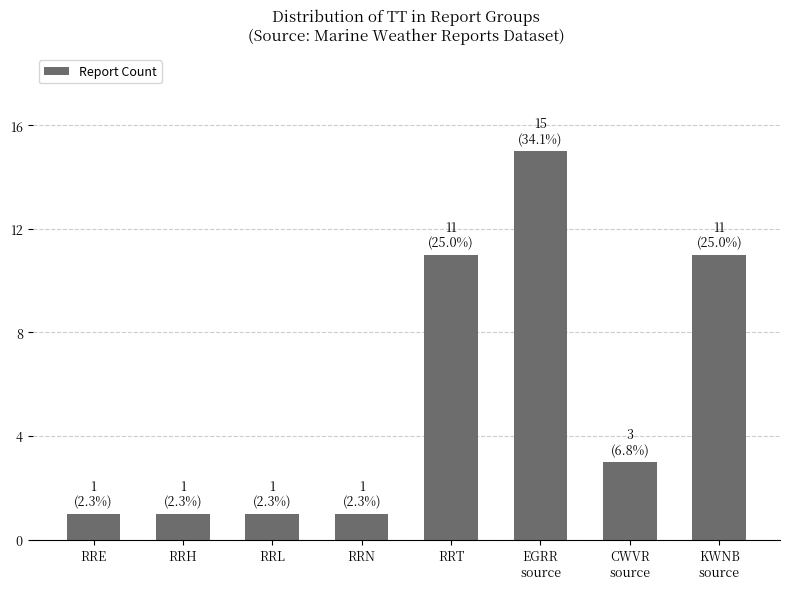

True or false: the data shows 1 at RRN.

True